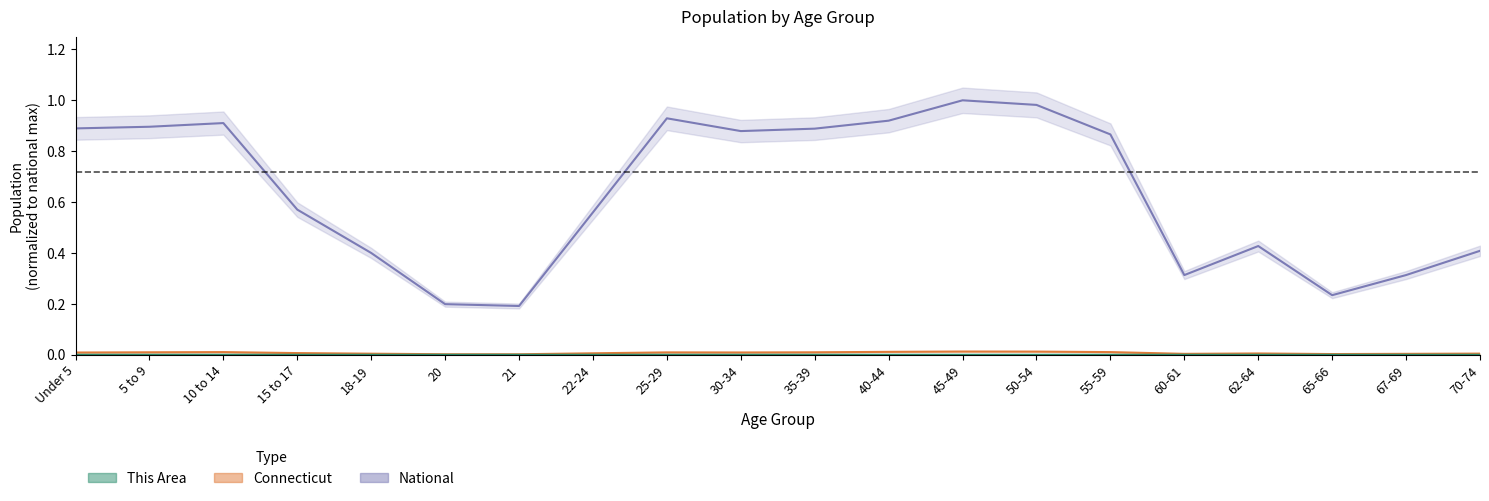

At which category does This Area reach its first local valley?

21